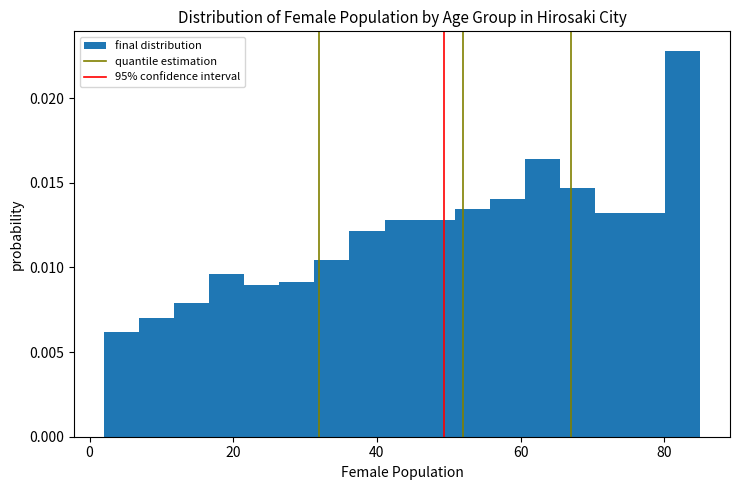

Around what value on the x-axis is the tallest bar? Give the approximate position of its centre, as read against the axis.

82